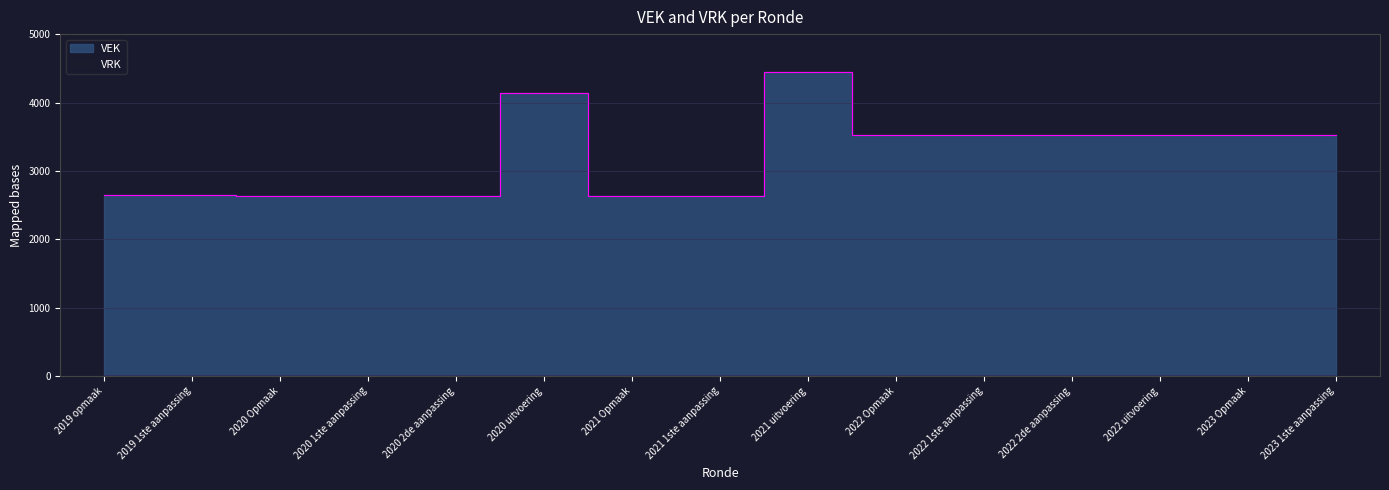

What is the label of the 3rd point from the left?

2020 Opmaak